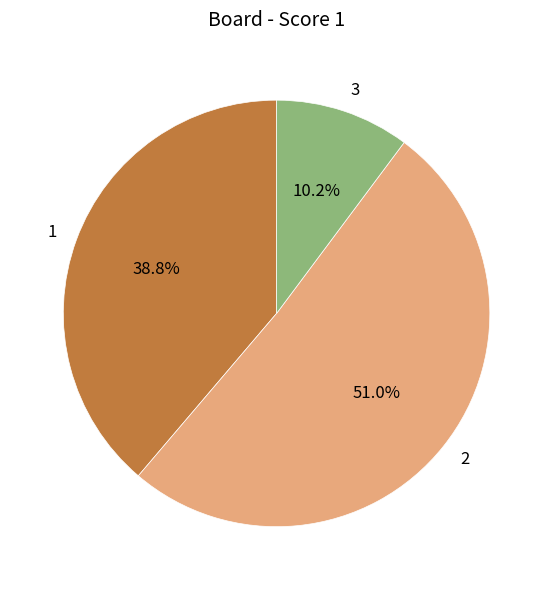

What is the ratio of the value at 1 to the value at 3?

3.8